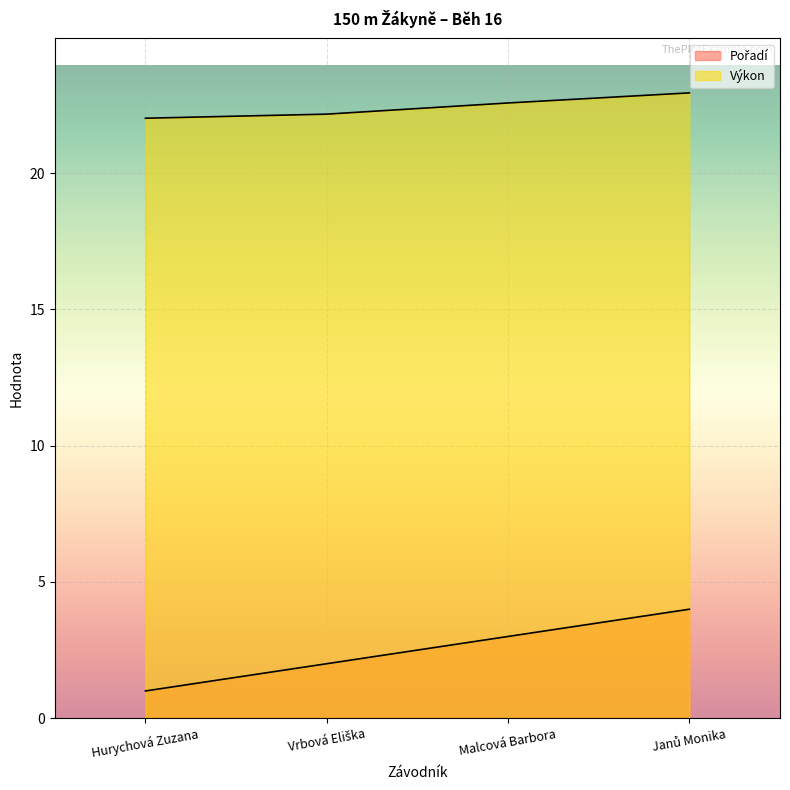

Which series has the largest total across all categories?

Výkon